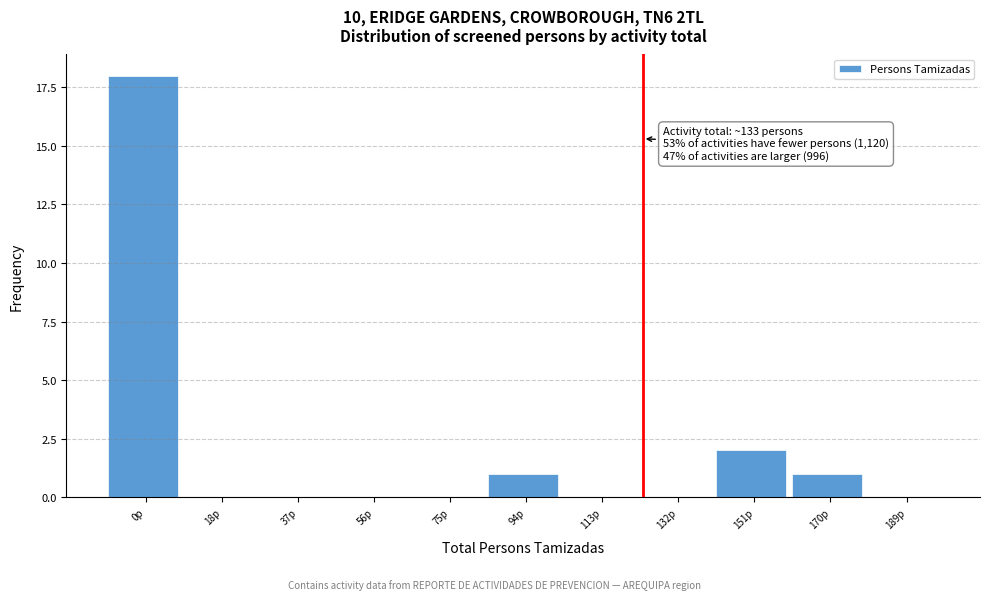

Reading left to right, transcribe all the data shown in this chart.

0p=18	18p=0	37p=0	56p=0	75p=0	94p=1	113p=0	132p=0	151p=2	170p=1	189p=0